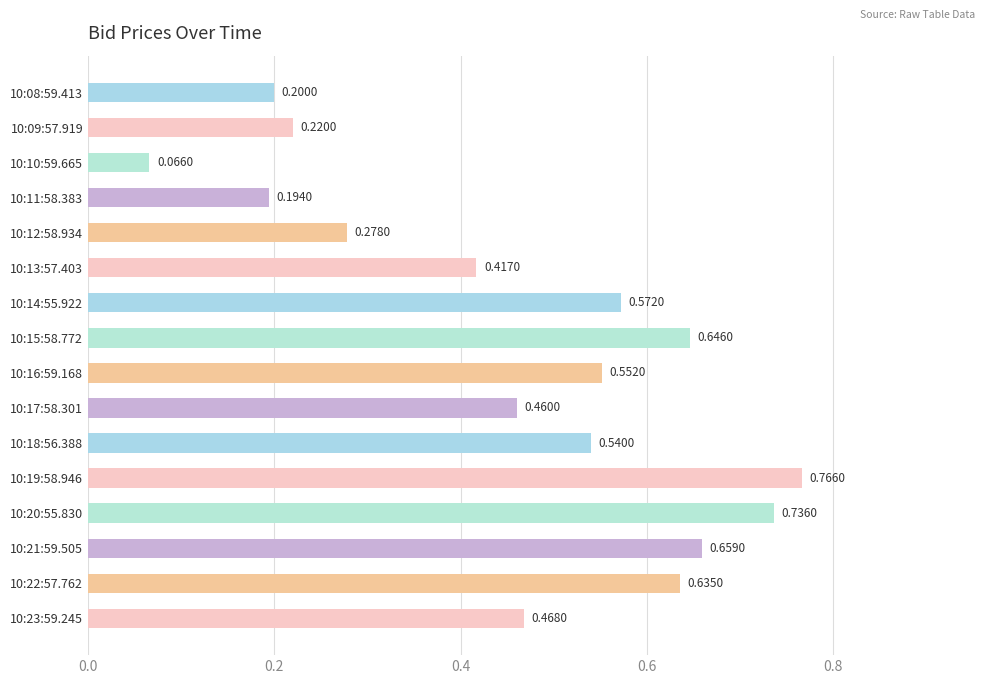

What is the sum of the values at 10:12:58.934 and 10:15:58.772?

0.9